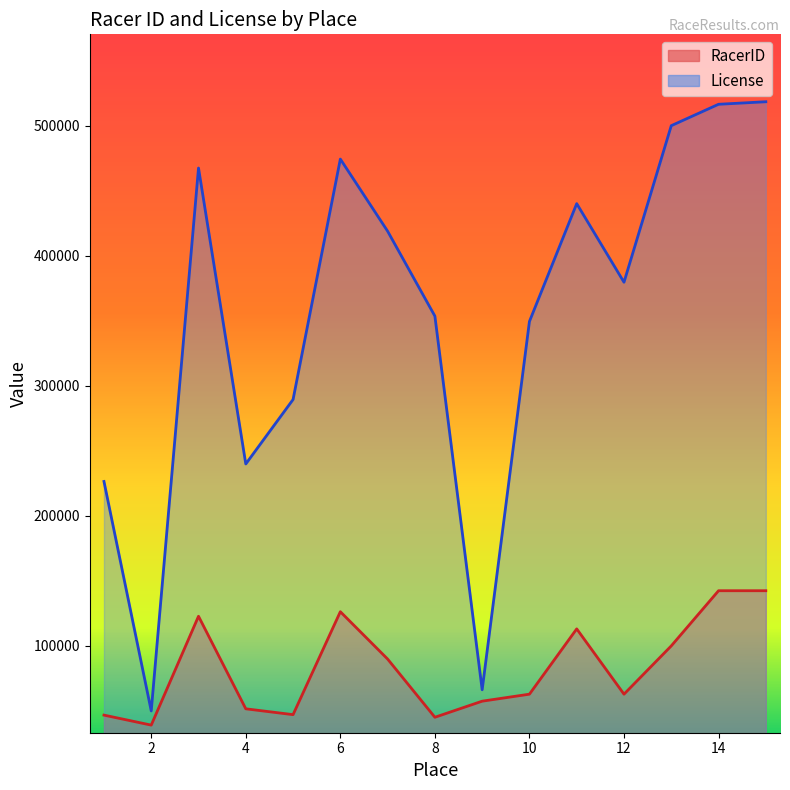

How many values in the RacerID series exceed 62837?

7